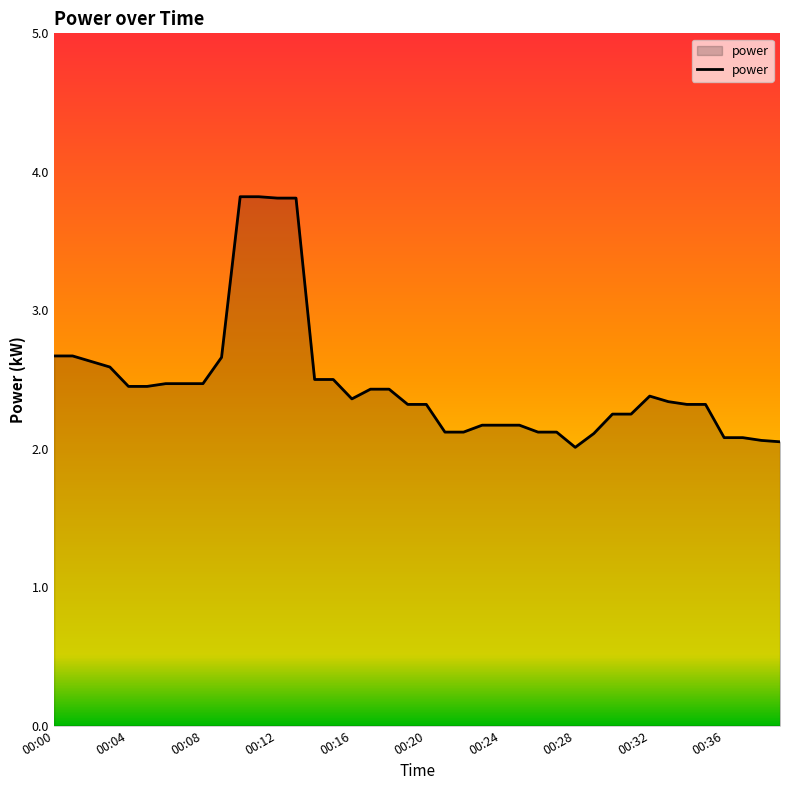

What is the difference between the maximum and minimum values?

1.8